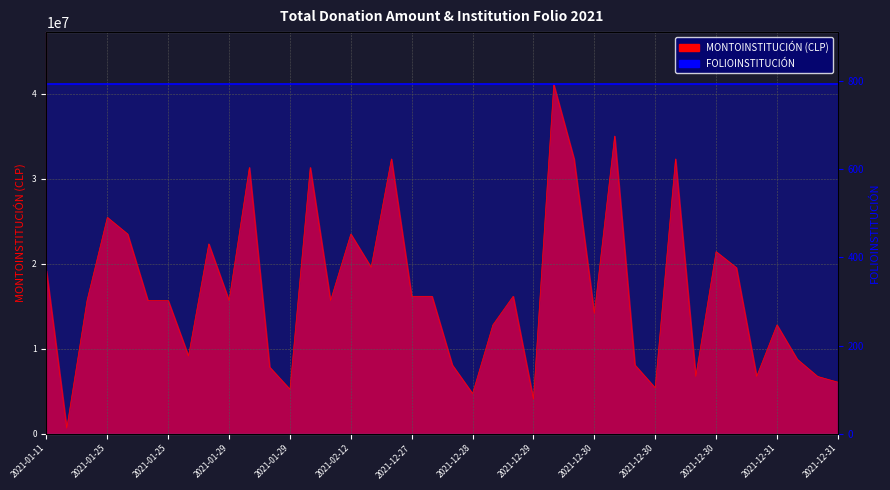

Is it true that the value at 2021-02-09 is 15672000?

True